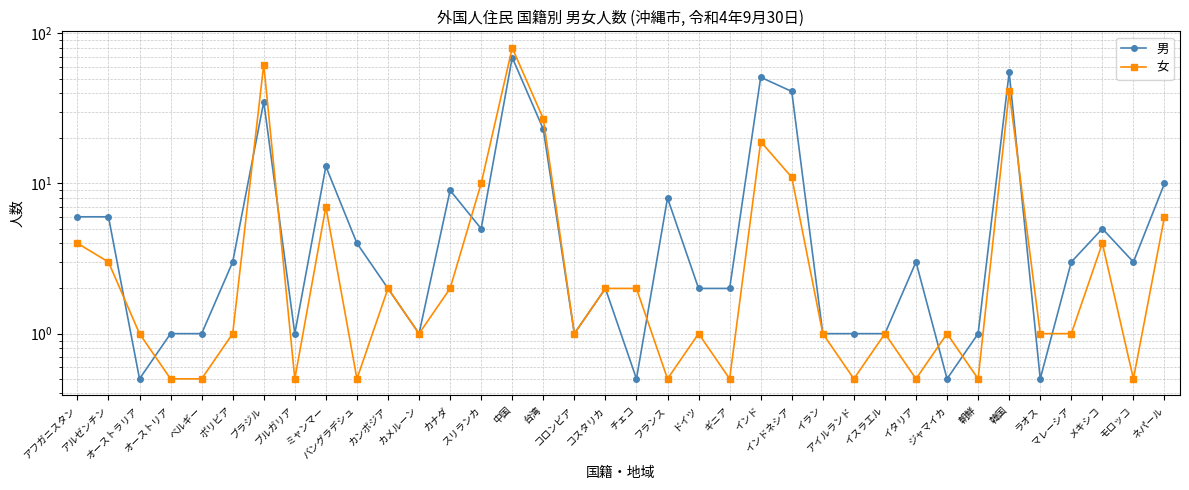

What is the highest value of the 男 series?

69.0